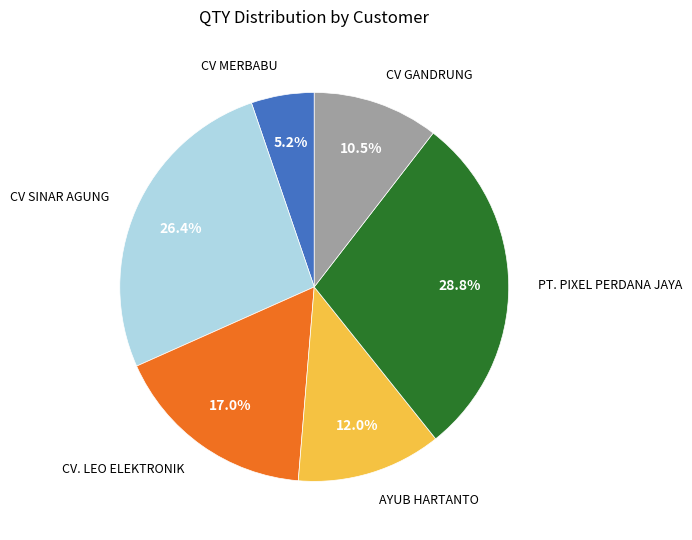

Does any single category account for the majority?

No